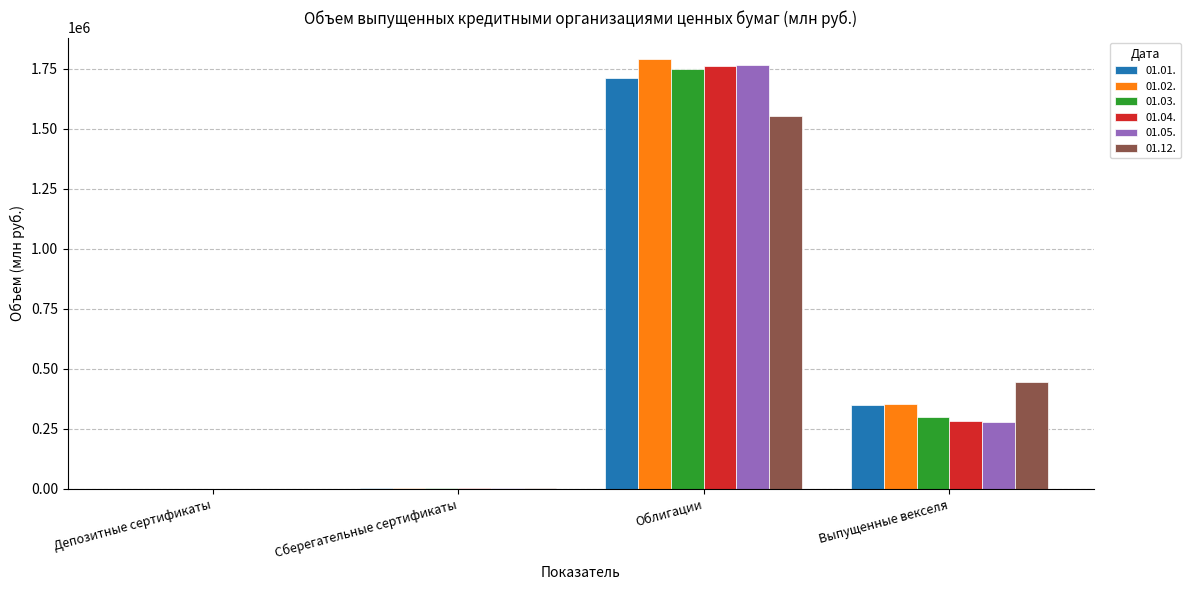

The 01.02. series shows 2528419.3 at Облигации. True or false?

False